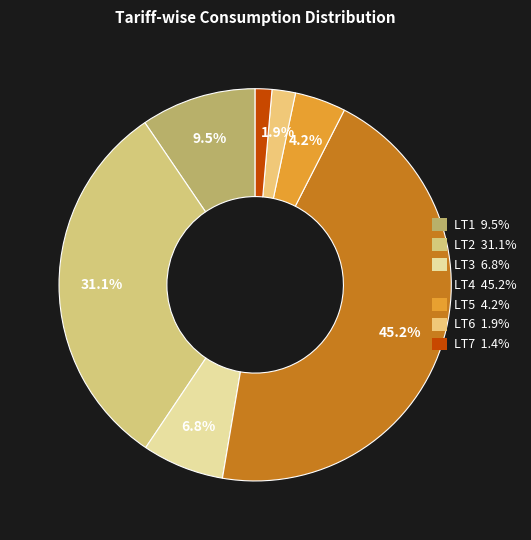

What portion of the pie excludes LT6?

98.1%